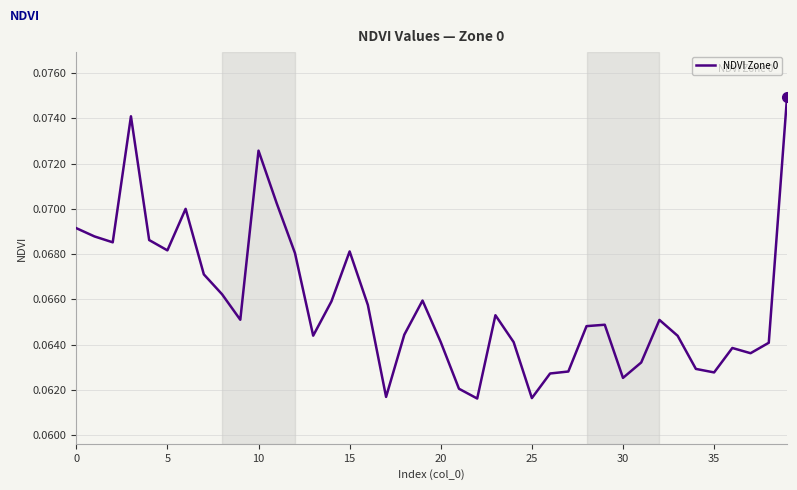

The chart shows a value of 0.0 at 5. True or false?

False